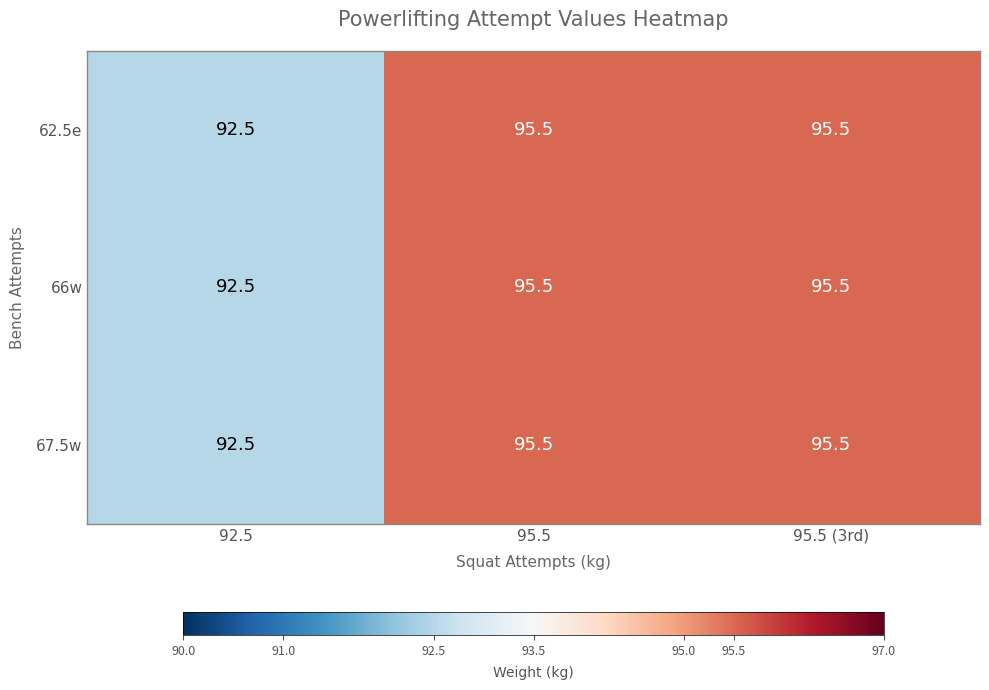

The 66w series shows 95.5 at 95.5. True or false?

True